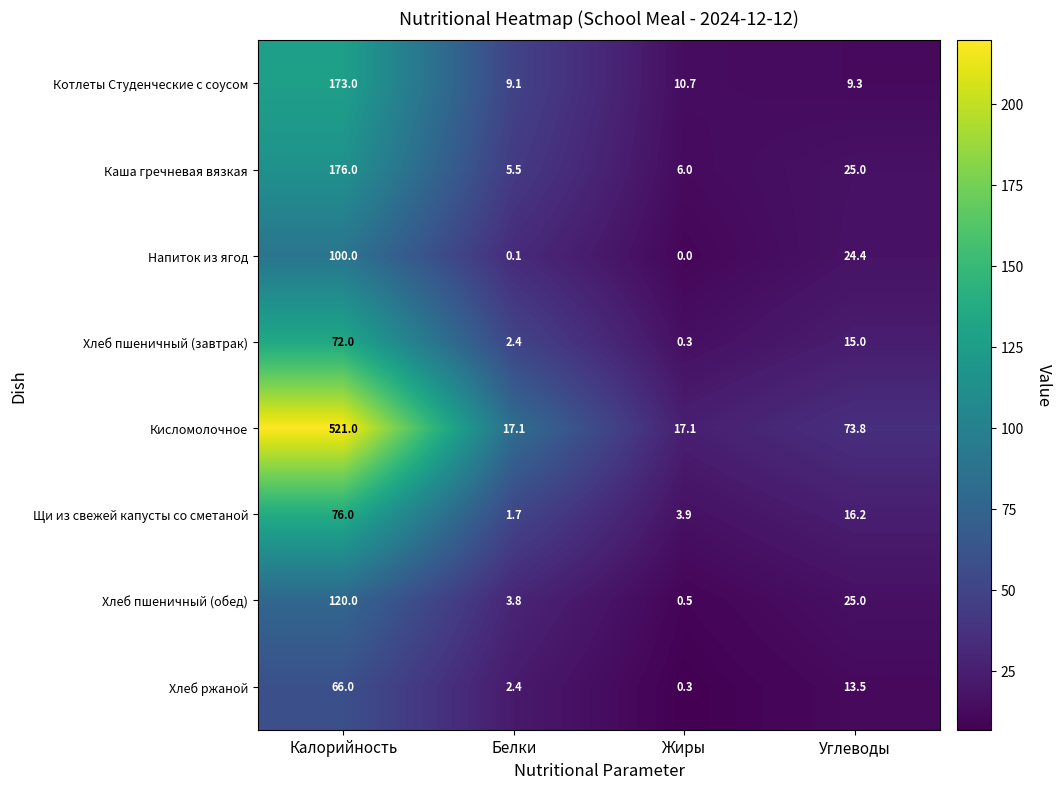

At which category is the sum across all series the highest?

Калорийность